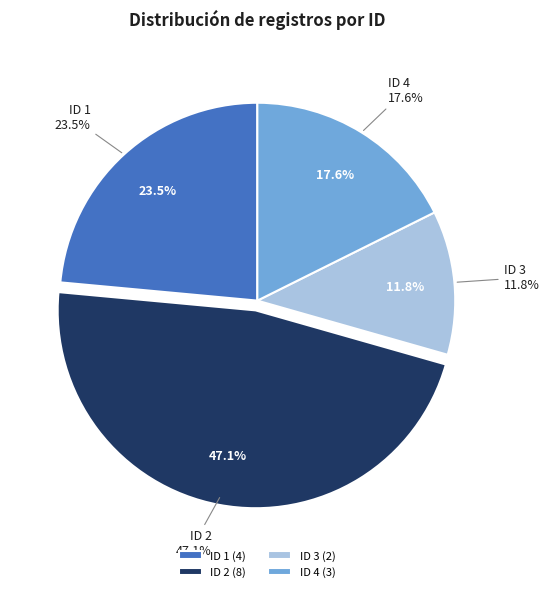

Is there a majority slice in this chart?

No